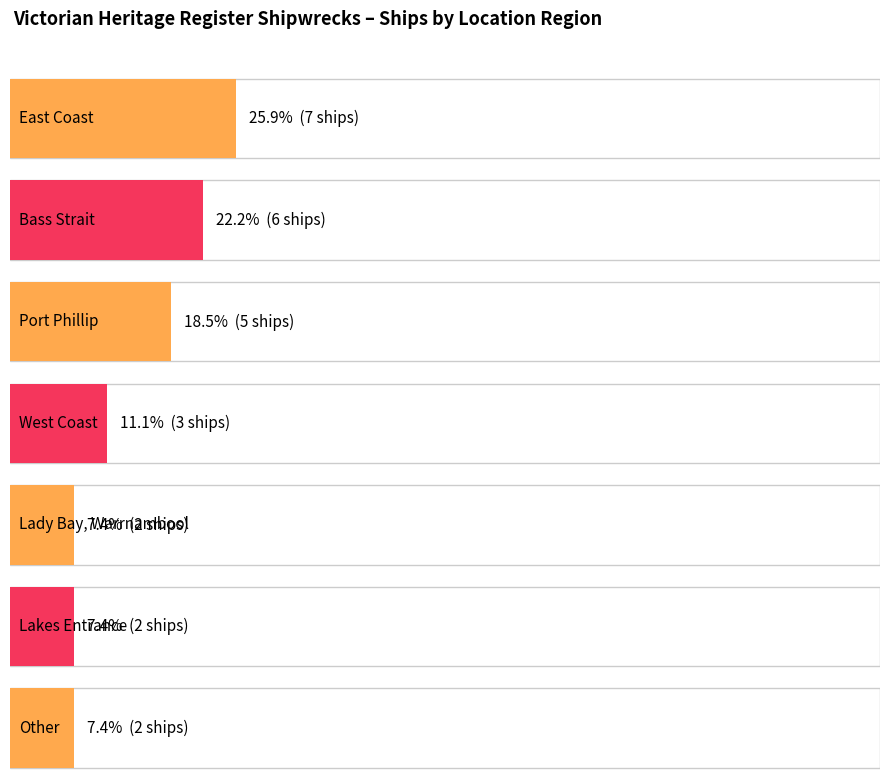

Is it true that the value at West Coast is 3?

True